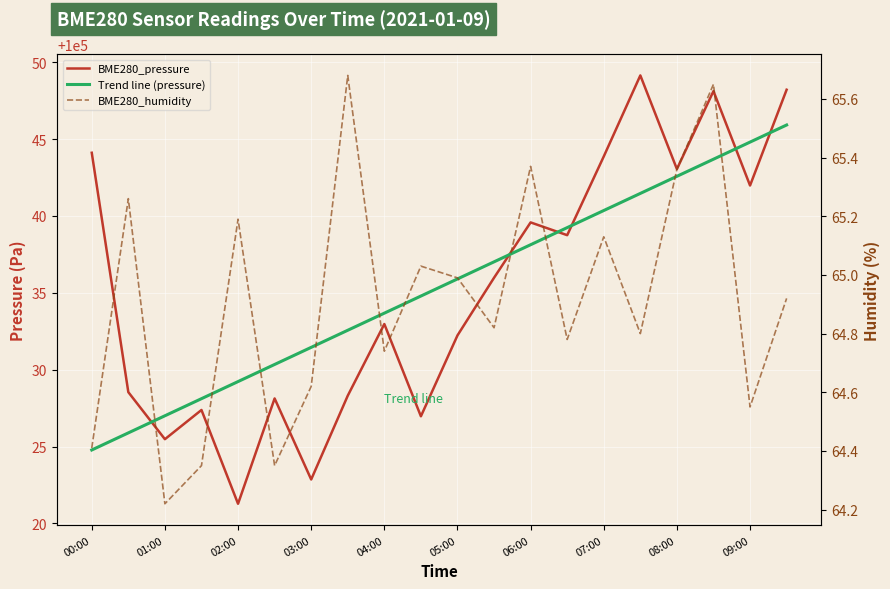

Reading right to left, list all the values displayed in this chart.

BME280_pressure: 100048.2	100042.0	100048.1	100043.1	100049.1	100043.9	100038.8	100039.6	100036.0	100032.2	100027.0	100033.0	100028.3	100022.9	100028.1	100021.3	100027.4	100025.5	100028.5	100044.1
Trend line (pressure): 100045.9	100044.8	100043.7	100042.6	100041.5	100040.4	100039.2	100038.1	100037.0	100035.9	100034.8	100033.7	100032.6	100031.5	100030.3	100029.2	100028.1	100027.0	100025.9	100024.8
BME280_humidity: 64.9	64.5	65.7	65.4	64.8	65.1	64.8	65.4	64.8	65.0	65.0	64.7	65.7	64.6	64.3	65.2	64.3	64.2	65.3	64.4